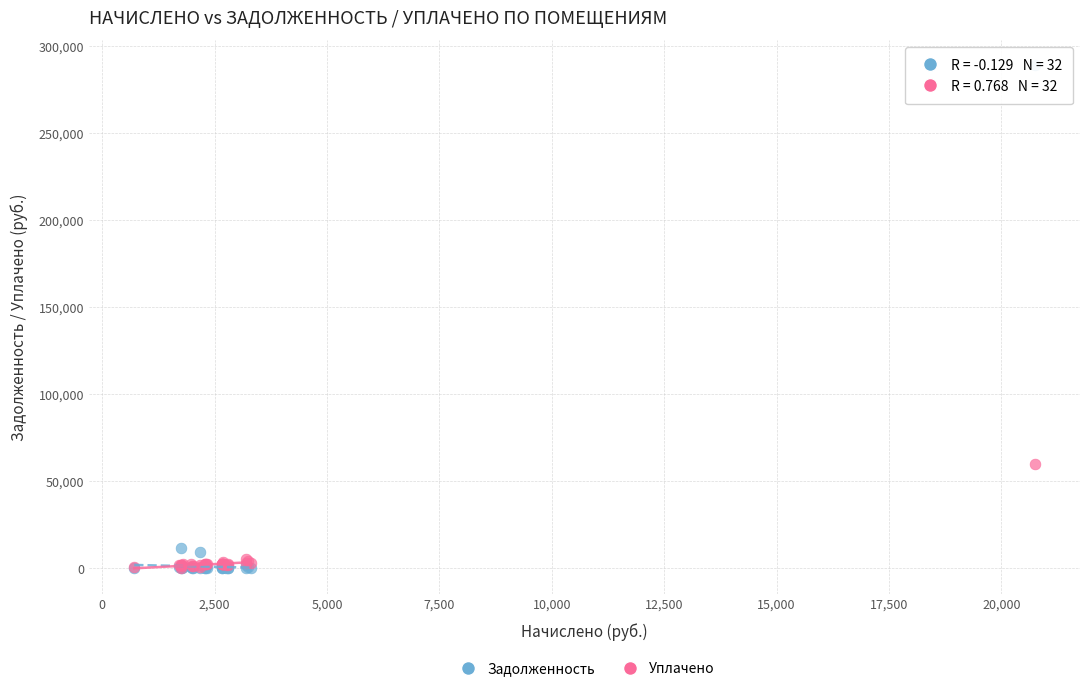

Which series reaches the maximum Y coordinate?

Задолженность